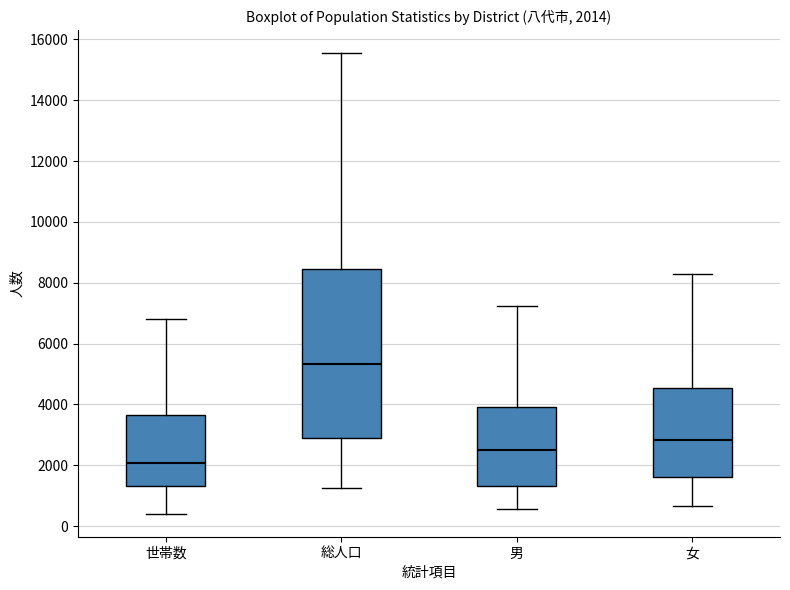

Comparing the boxes themselves (not the whiskers), which one is the tallest?

総人口